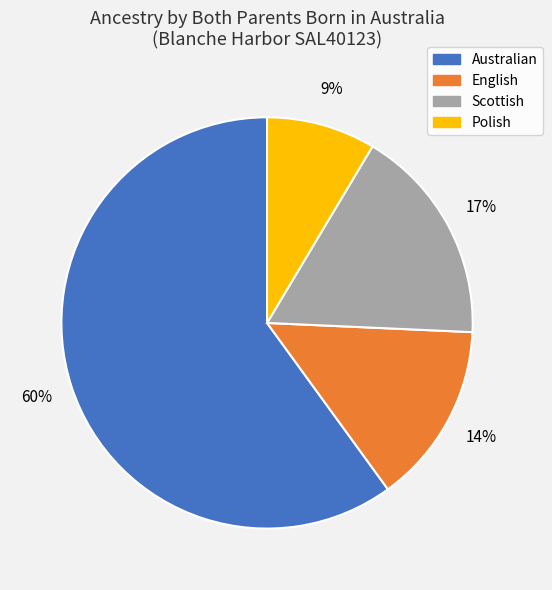

Is the sum of English and Polish greater than half?

No